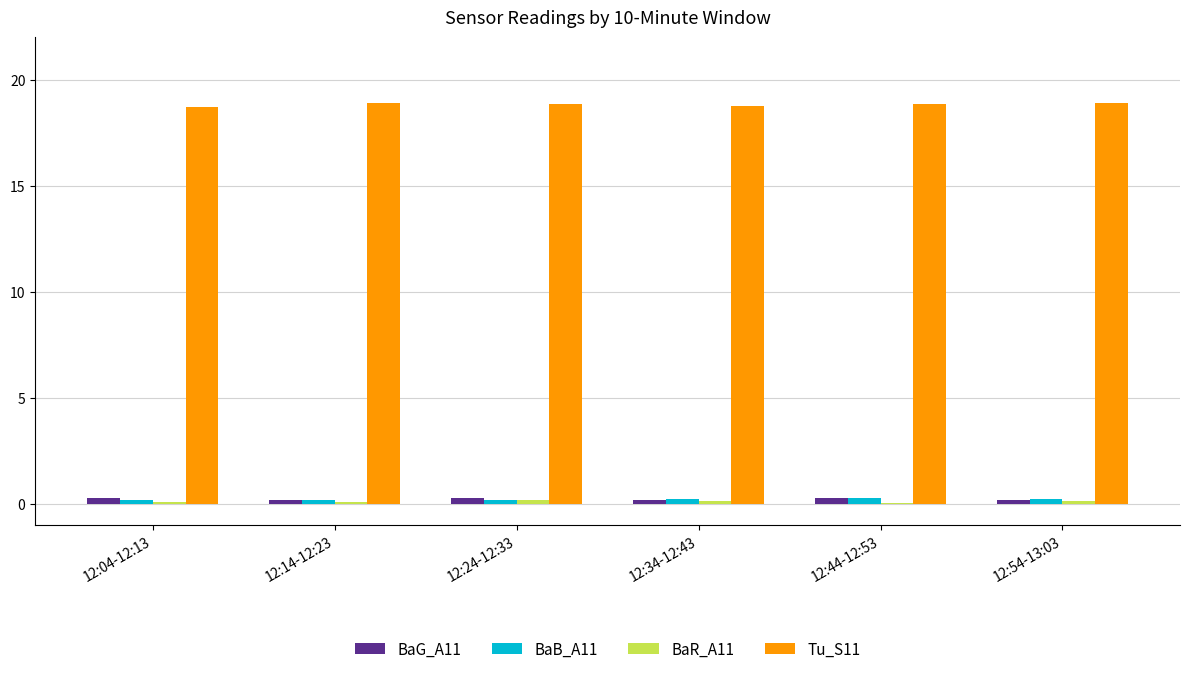

True or false: Tu_S11 has a value of 18.9 at 12:24-12:33.

True